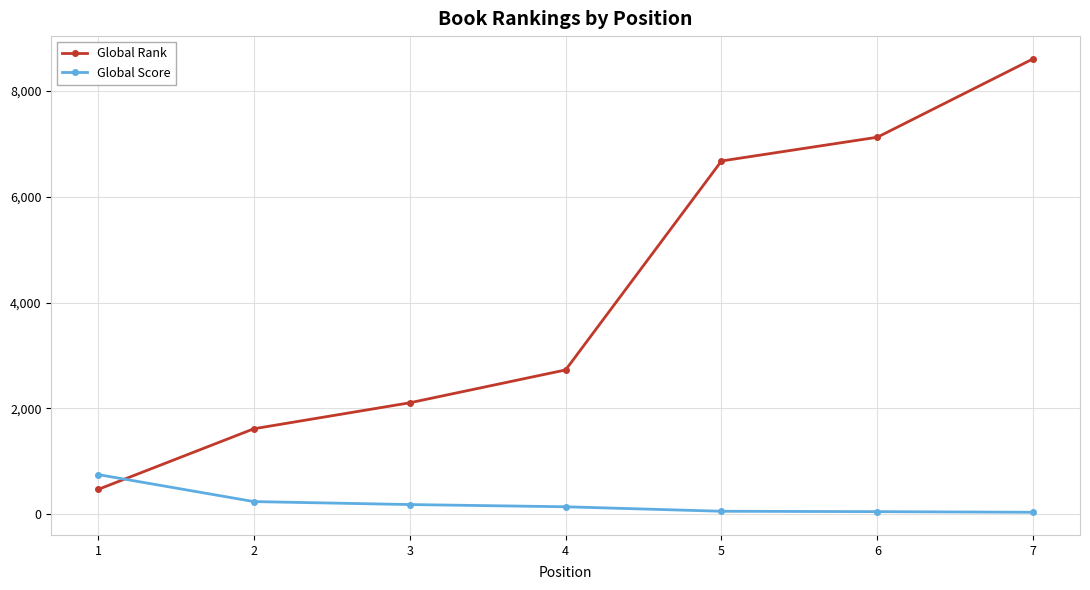

What is the total value across all series at 3?

2284